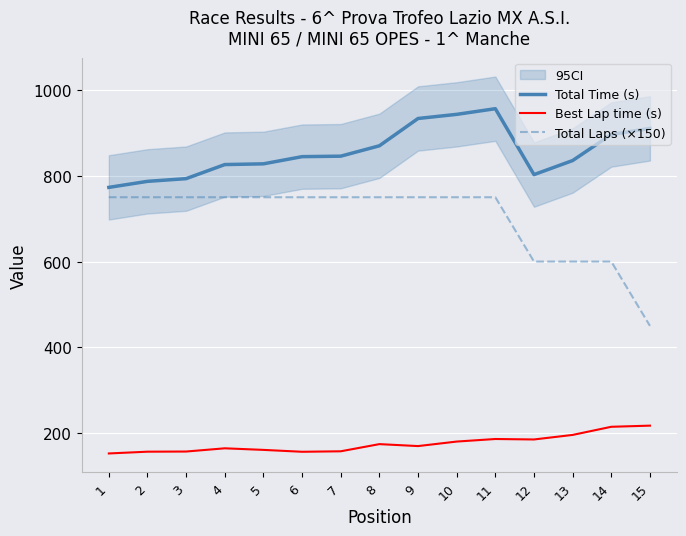

What is the value of the Total Laps (×150) point at the 11th from the left?

750.0